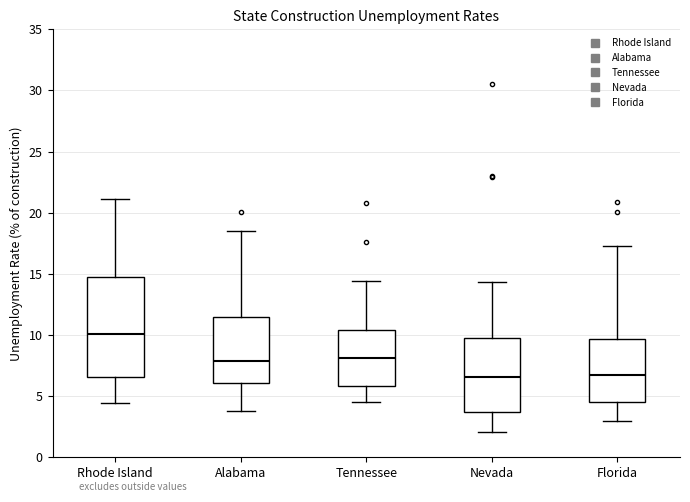

Reading left to right, transcribe this box plot: for each box, give where its median line is, the range the box spans, and where its two whiskers end, as read against the y-axis. The values are not printed on the chart, so give them approximately, as read against the axis.

Rhode Island: median 10.0, box 6.5 to 14.5, whiskers 4.5 to 21.0
Alabama: median 8.0, box 6.0 to 11.5, whiskers 4.0 to 18.5
Tennessee: median 8.0, box 6.0 to 10.5, whiskers 4.5 to 14.5
Nevada: median 6.5, box 3.5 to 10.0, whiskers 2.0 to 14.5
Florida: median 7.0, box 4.5 to 9.5, whiskers 3.0 to 17.5